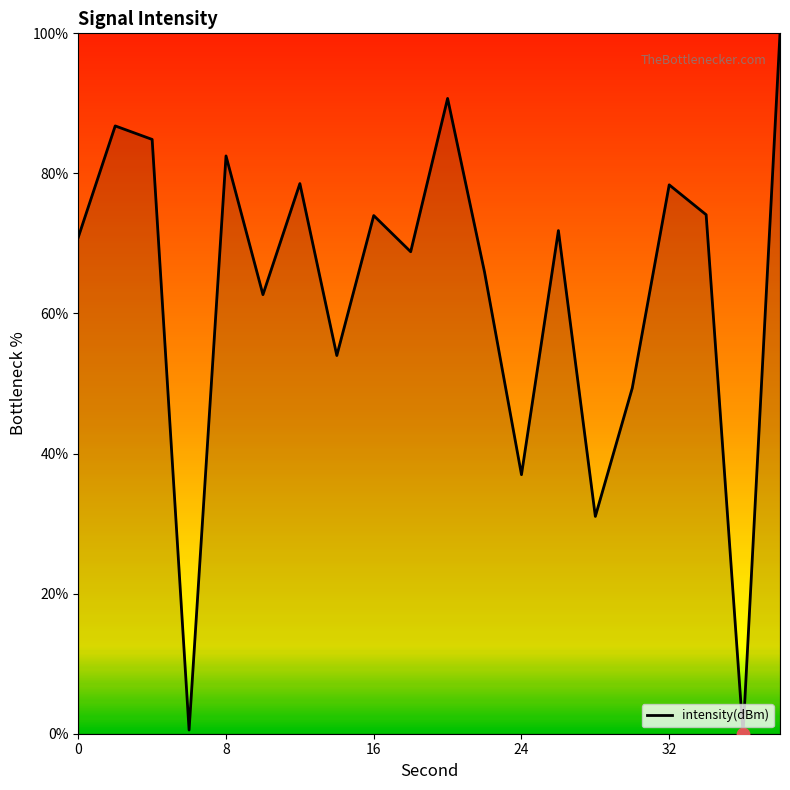

What is the difference between the maximum and minimum values?

100.0